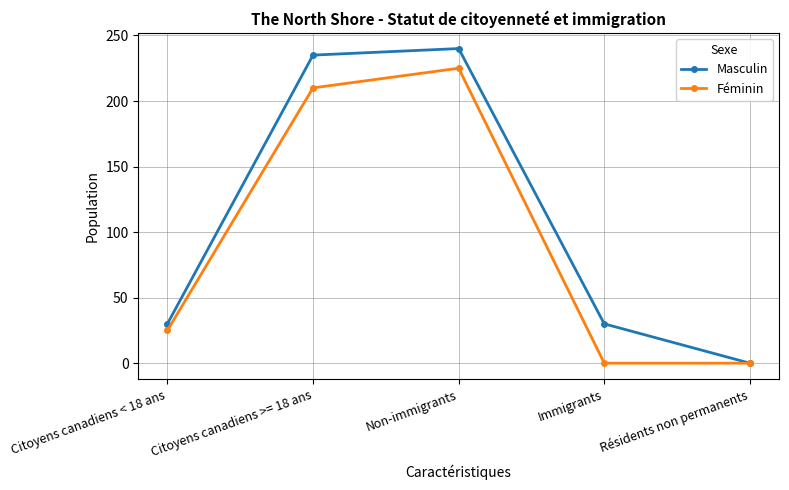

How many data points does each series have?

5